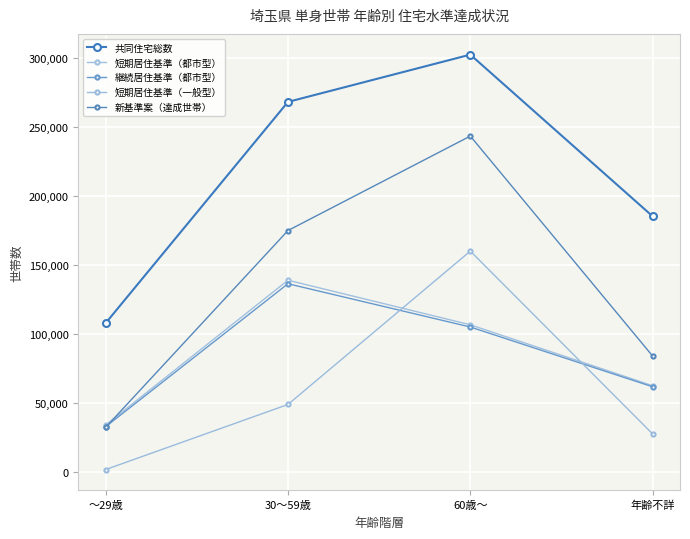

How many values in the 短期居住基準（一般型） series are below 49064?

2